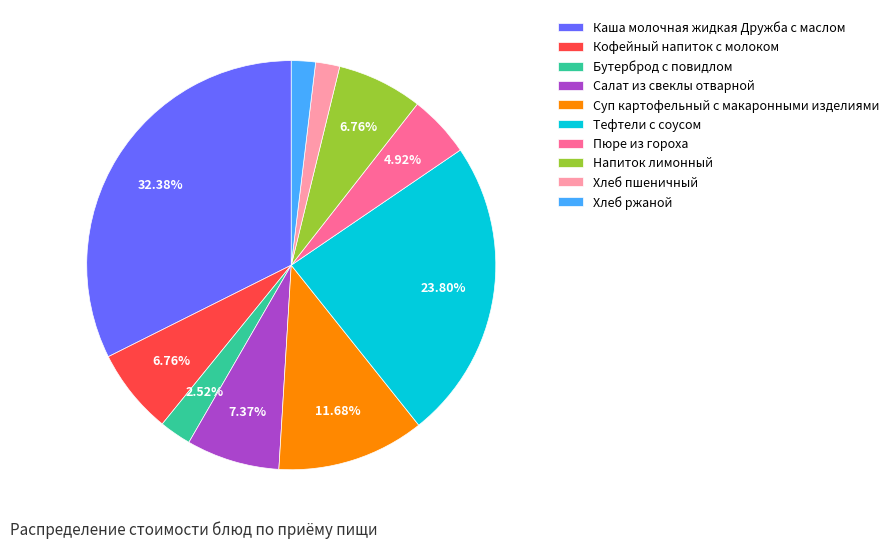

Which slice is the largest?

Каша молочная жидкая Дружба с маслом